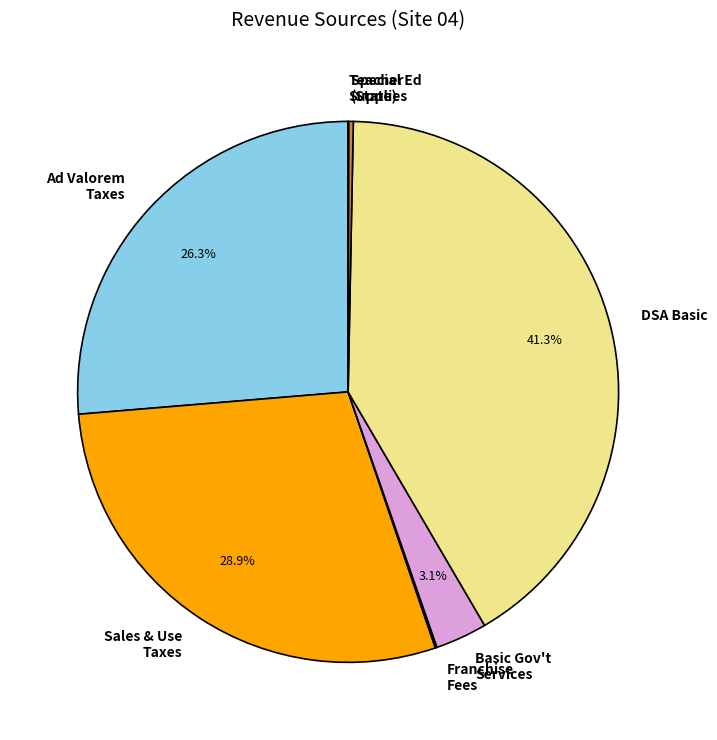

Is there a majority slice in this chart?

No